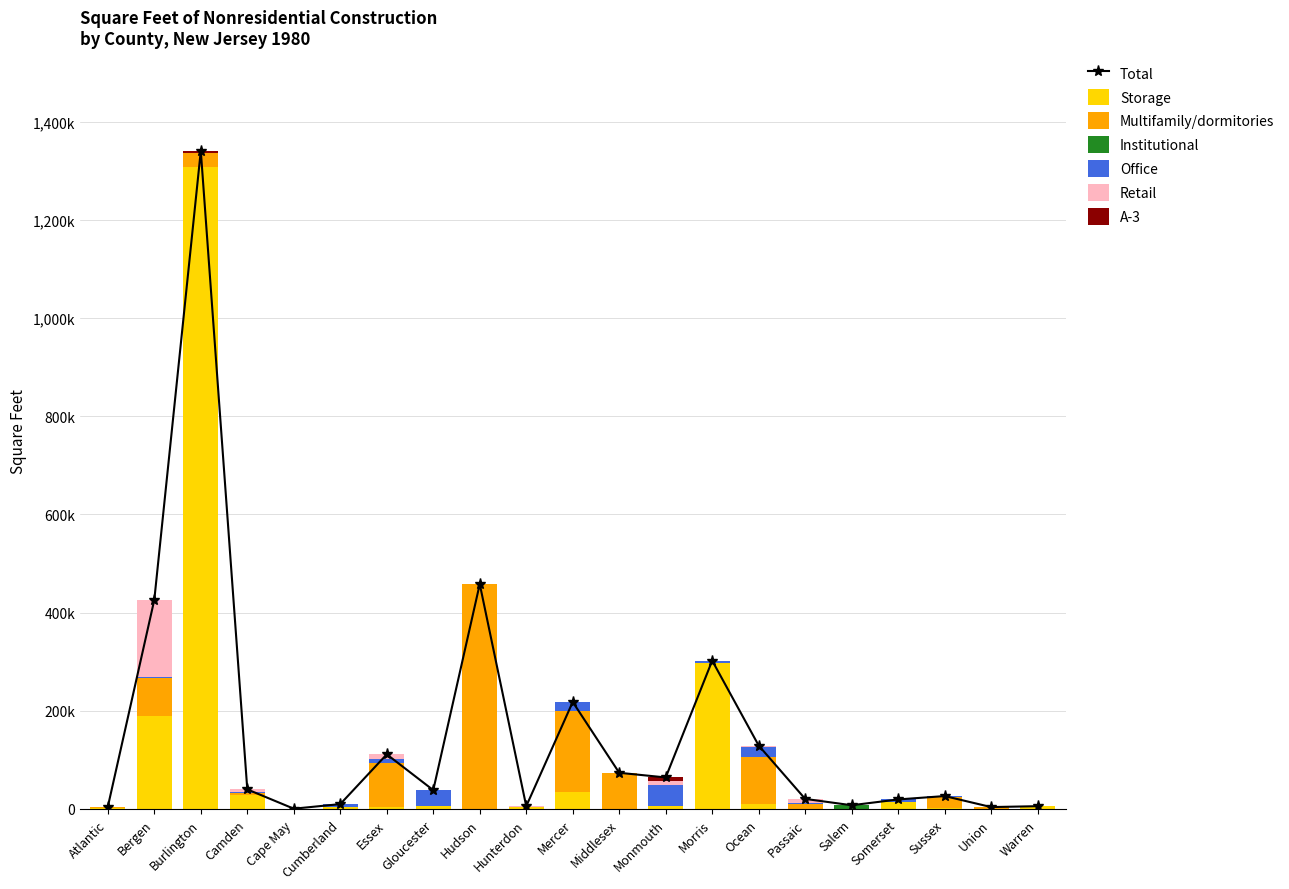

Is it true that Office equals 28848 at Burlington?

False